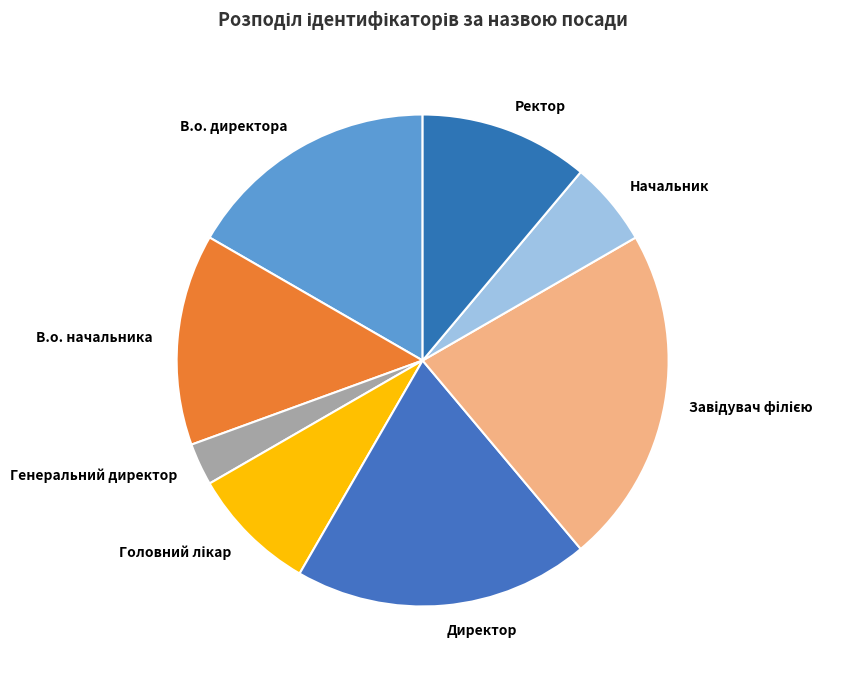

The В.о. начальника slice represents 14% of the pie. True or false?

True